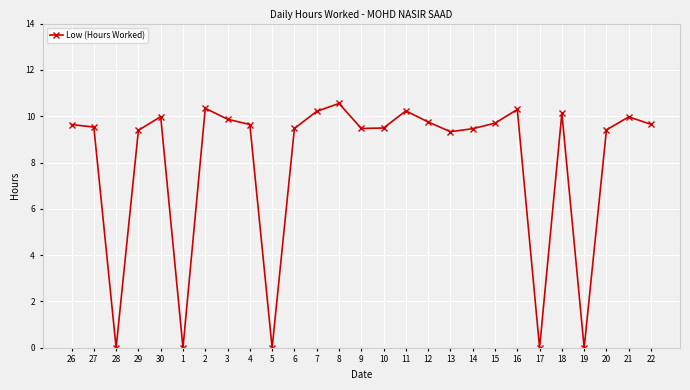

Approximately how many times larger is the value at 13 compared to 6?

1.0